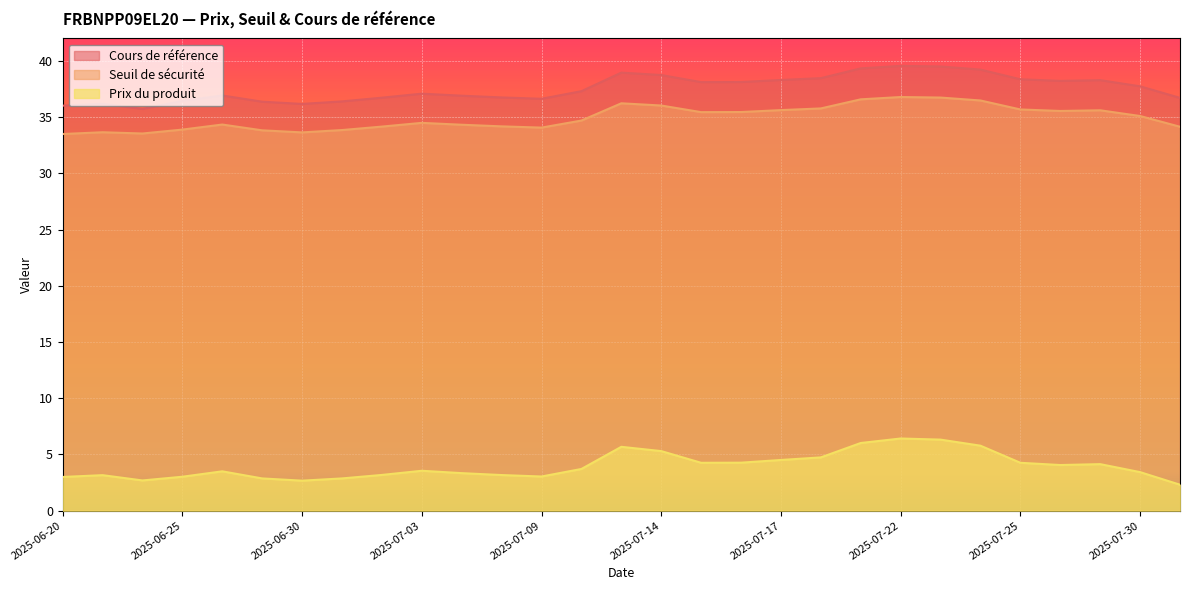

What are all the series names shown in the legend?

Cours de référence, Seuil de sécurité, Prix du produit